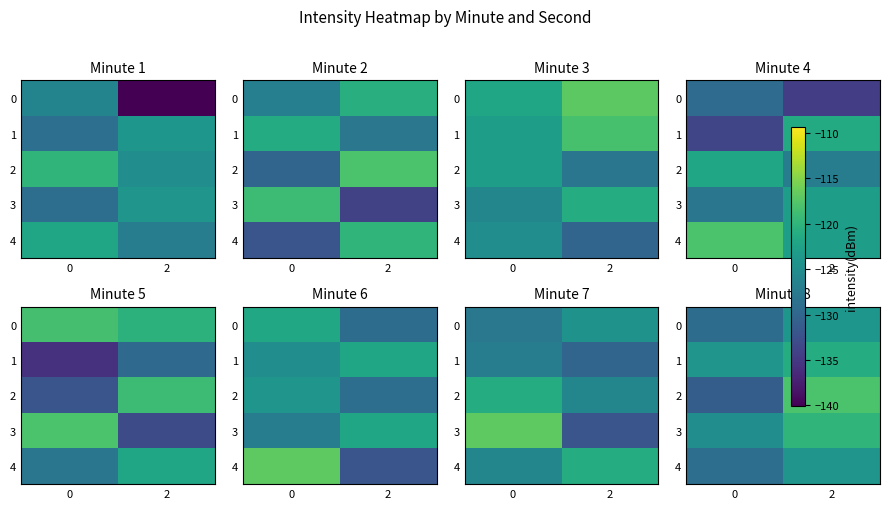

Which has a higher value, 2 or 0?

2